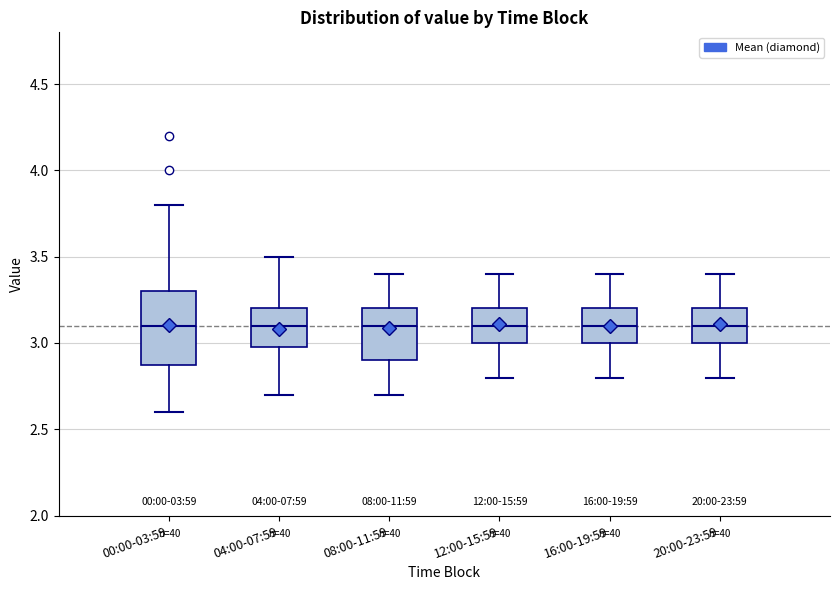

Comparing the boxes themselves (not the whiskers), which one is the tallest?

00:00-03:59